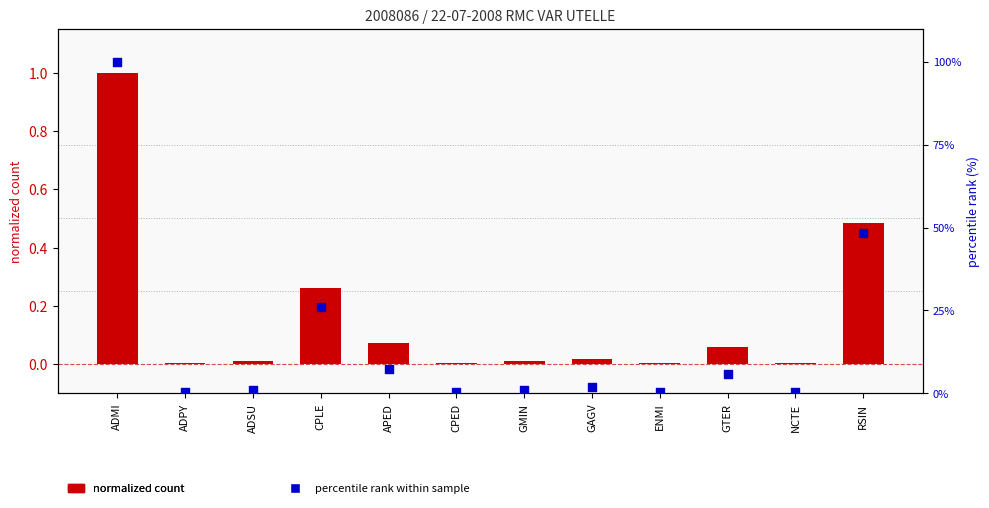

Which series reaches the minimum Y coordinate?

normalized count